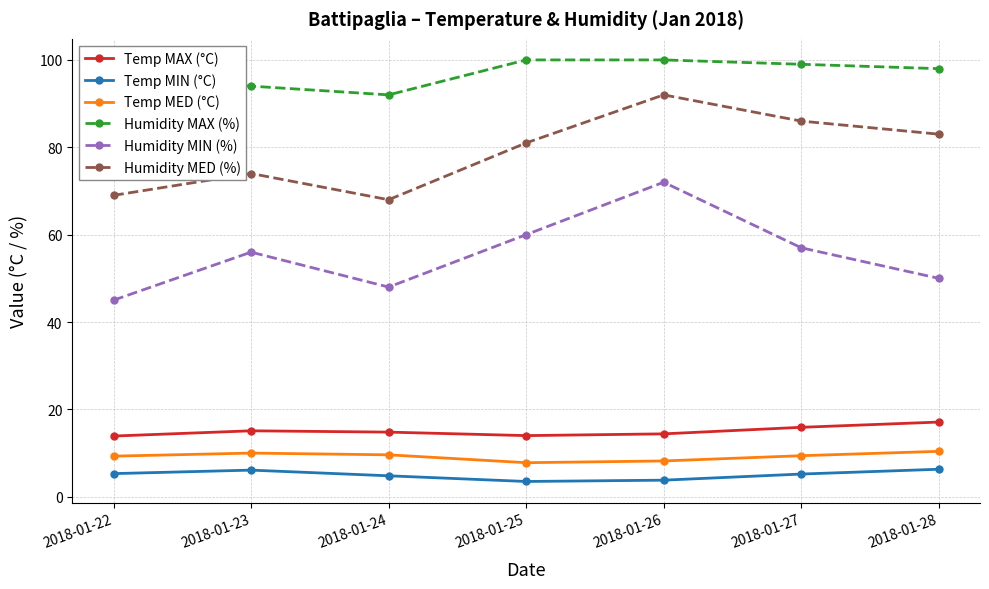

What is the total value across all series at 2018-01-23?

255.2